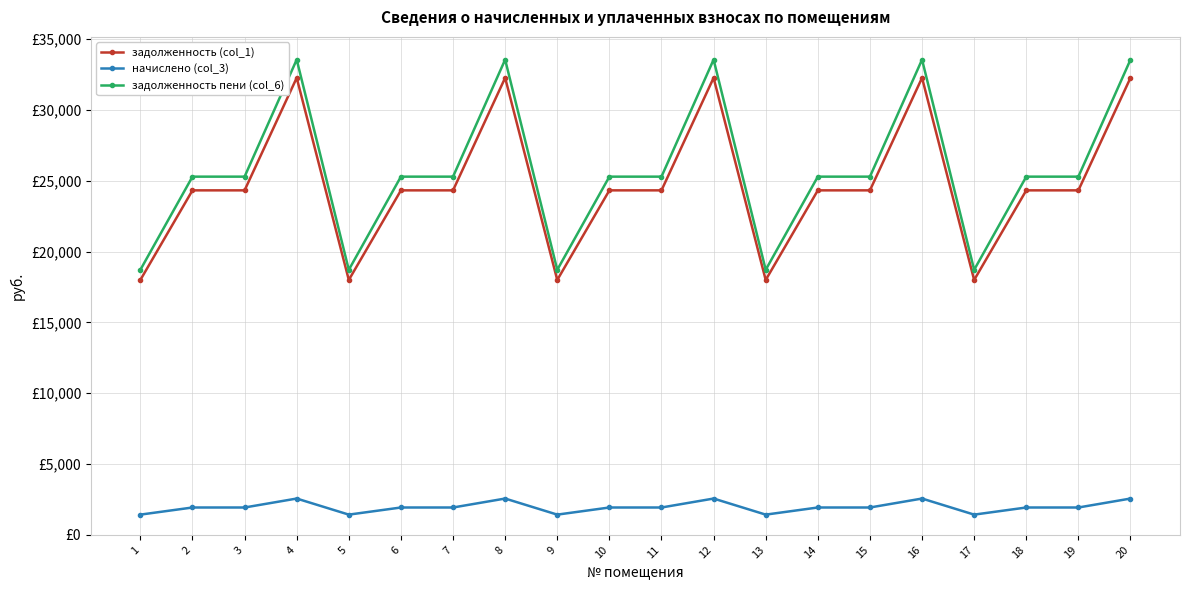

Reading left to right, extract all data points from this chart.

задолженность (col_1): 1=17997.0	2=24322.8	3=24322.8	4=32267.1	5=17997.0	6=24322.8	7=24322.8	8=32267.1	9=17997.0	10=24322.8	11=24322.8	12=32267.1	13=17997.0	14=24322.8	15=24322.8	16=32267.1	17=17997.0	18=24322.8	19=24322.8	20=32267.1
начислено (col_3): 1=1431.3	2=1934.4	3=1934.4	4=2566.2	5=1431.3	6=1934.4	7=1934.4	8=2566.2	9=1431.3	10=1934.4	11=1934.4	12=2566.2	13=1431.3	14=1934.4	15=1934.4	16=2566.2	17=1431.3	18=1934.4	19=1934.4	20=2566.2
задолженность пени (col_6): 1=18712.6	2=25290.0	3=25290.0	4=33550.2	5=18712.6	6=25290.0	7=25290.0	8=33550.2	9=18712.6	10=25290.0	11=25290.0	12=33550.2	13=18712.6	14=25290.0	15=25290.0	16=33550.2	17=18712.6	18=25290.0	19=25290.0	20=33550.2